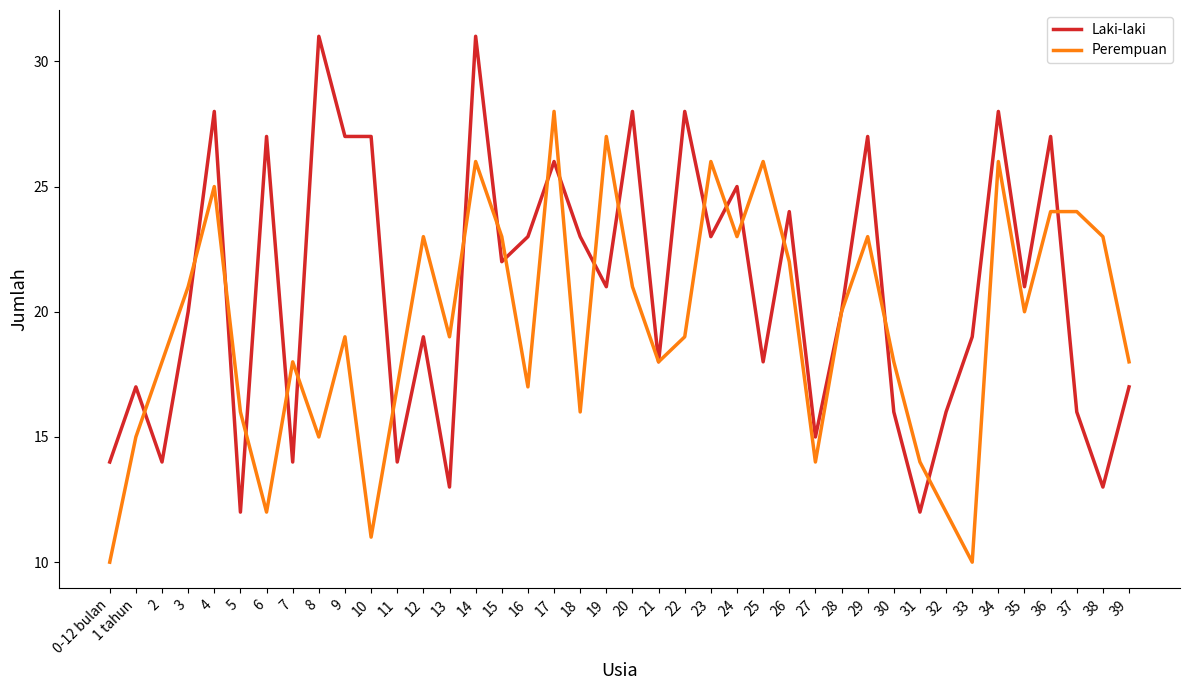

What is the total value across all series at 7?

32